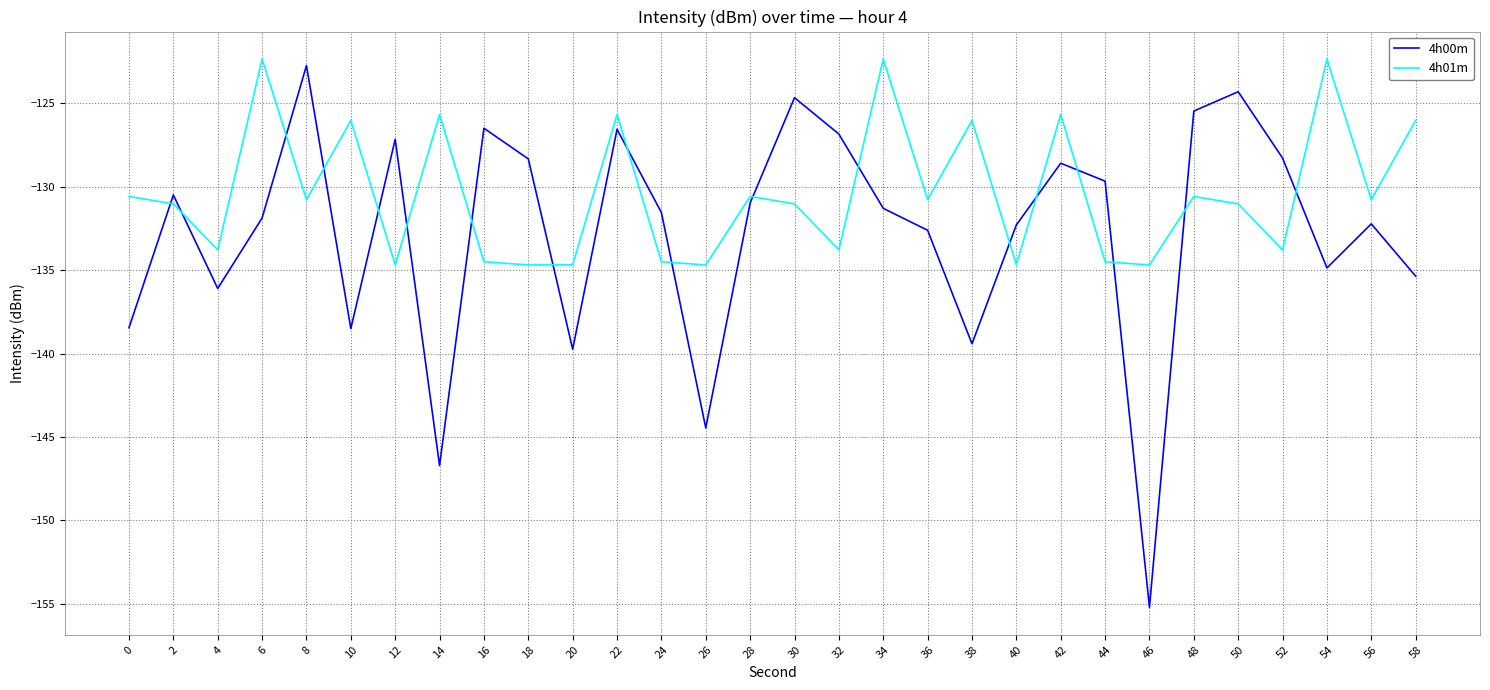

Which series has the largest total across all categories?

4h01m